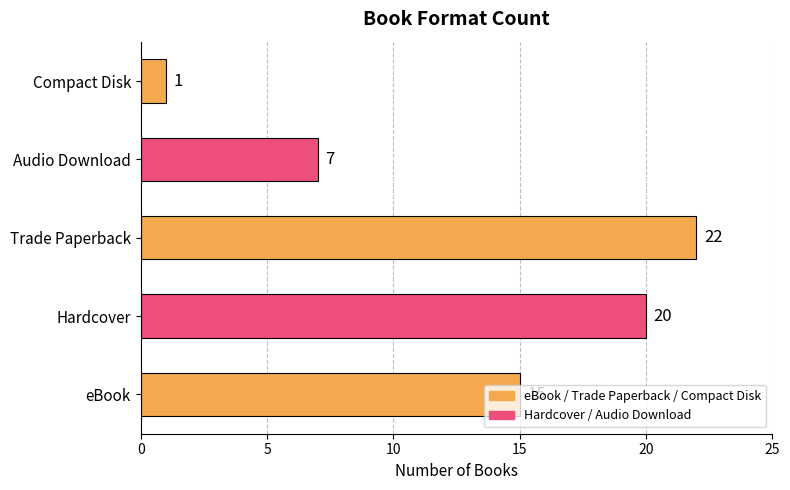

Which label corresponds to the largest value in the chart?

Trade Paperback